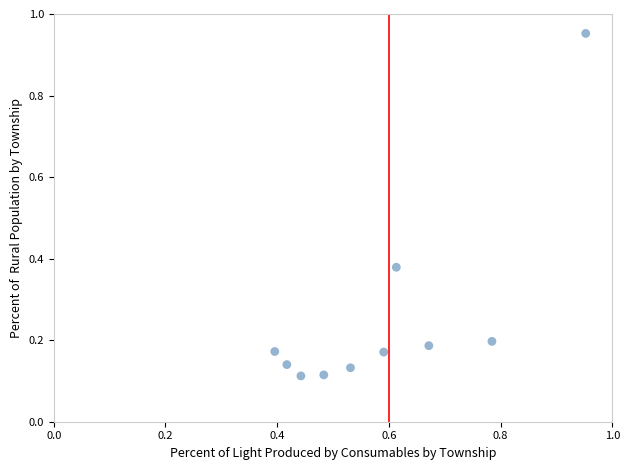

What is the range of X values (max minus min)?

0.6